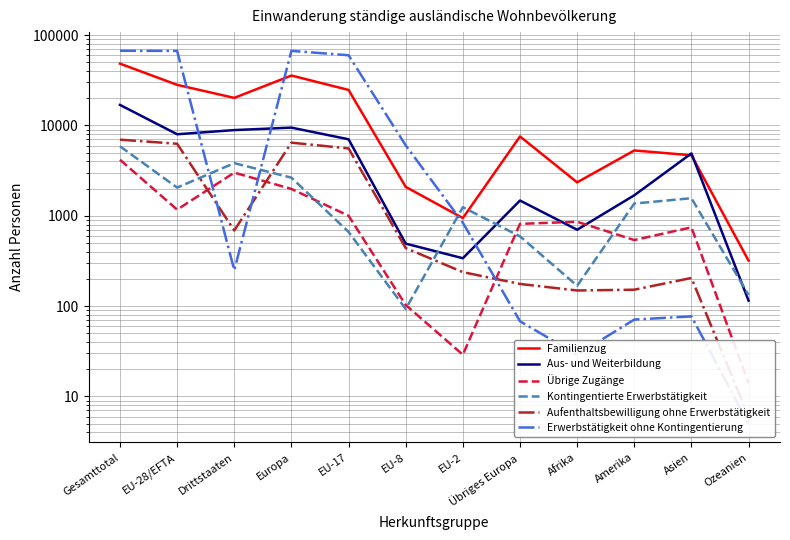

At which category is the sum across all series the highest?

Gesamttotal